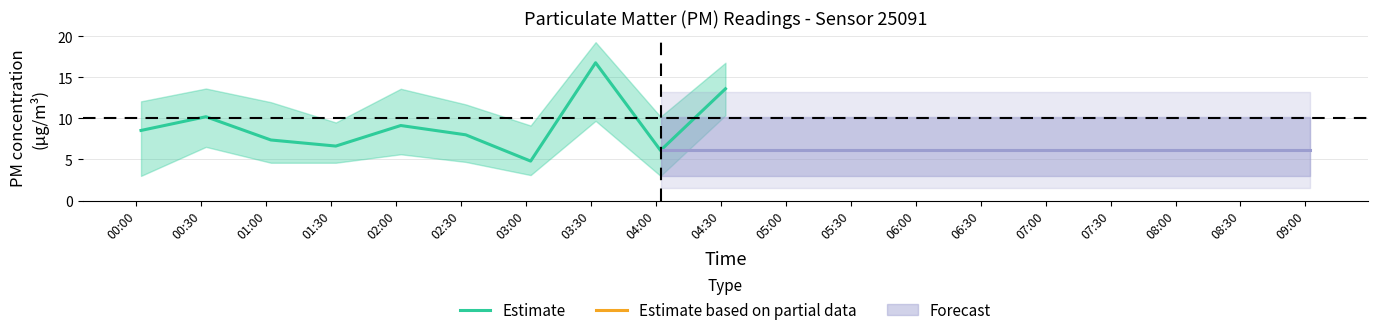

Is it true that the value at 02:30 is 8.0?

True